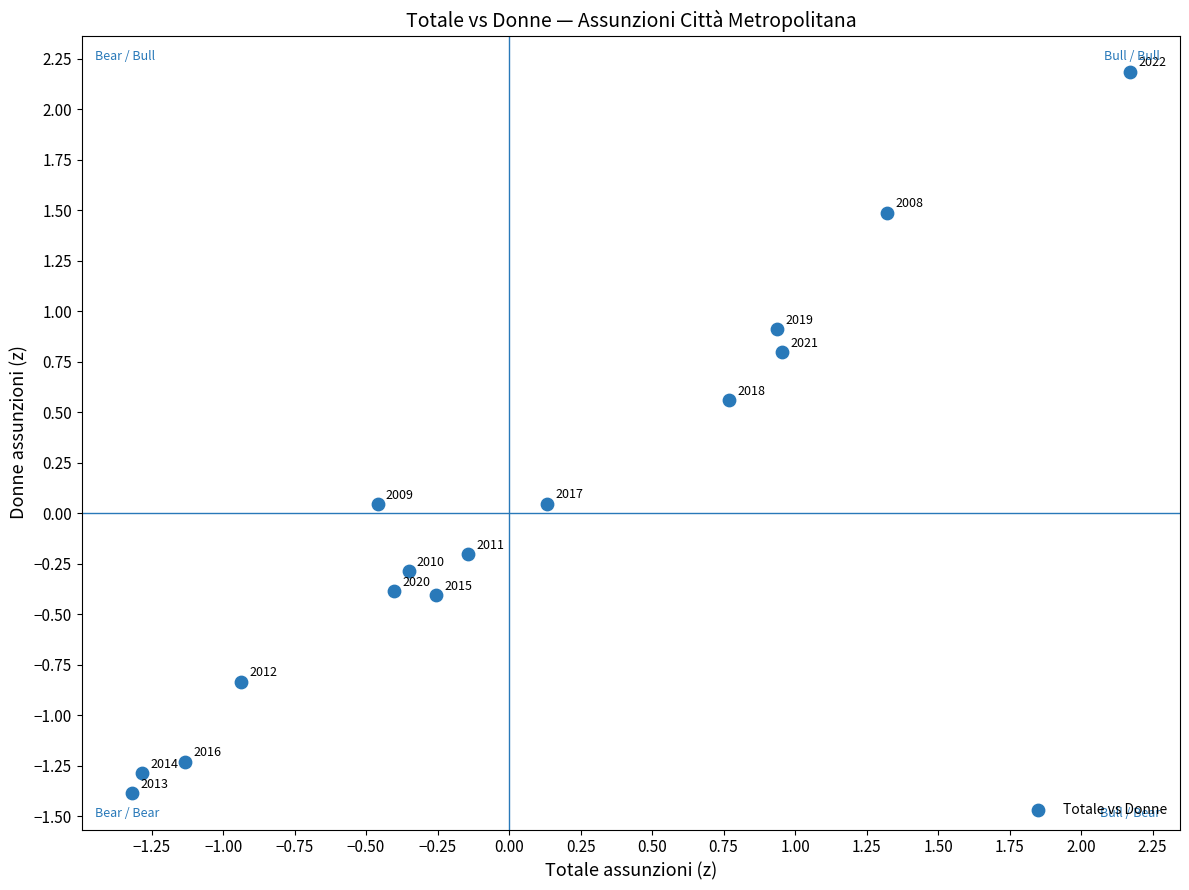

What is the range of X values (max minus min)?

3.5